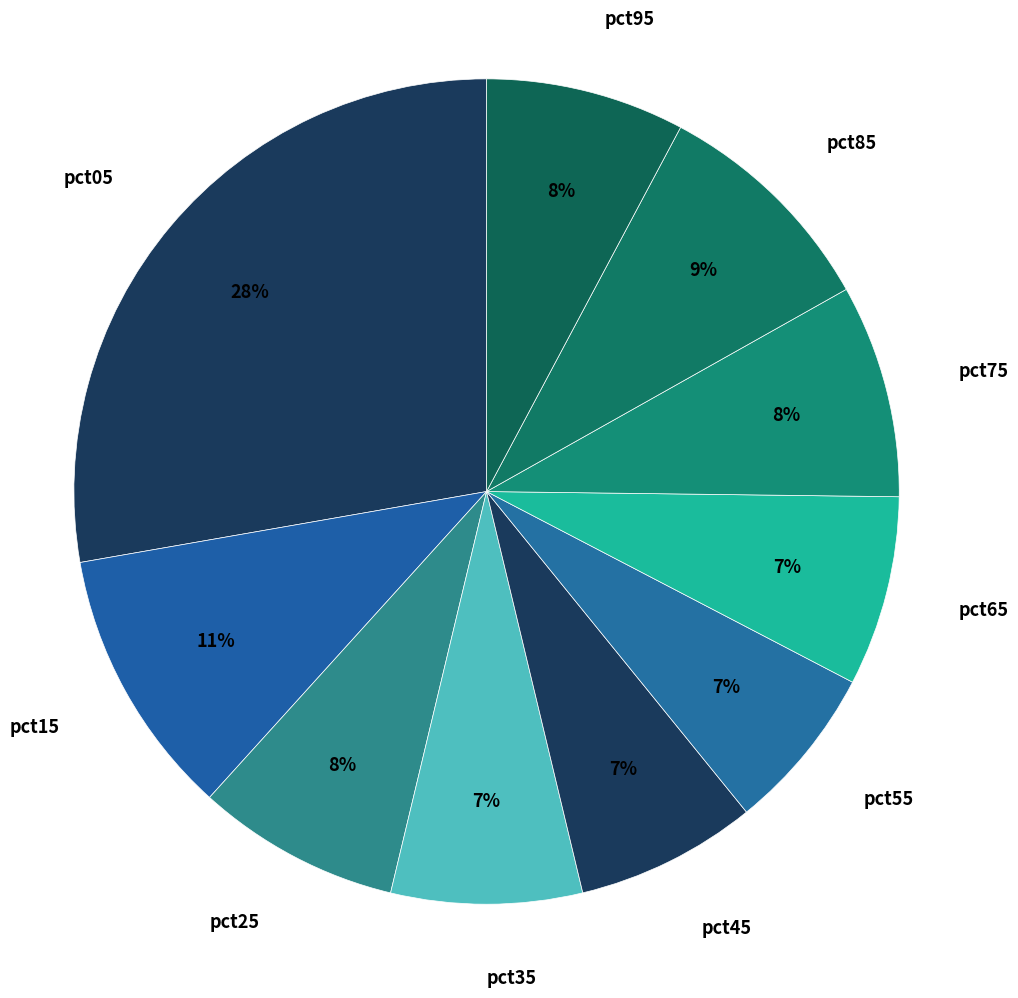

To the nearest percent, what is the average slice percentage?

10%